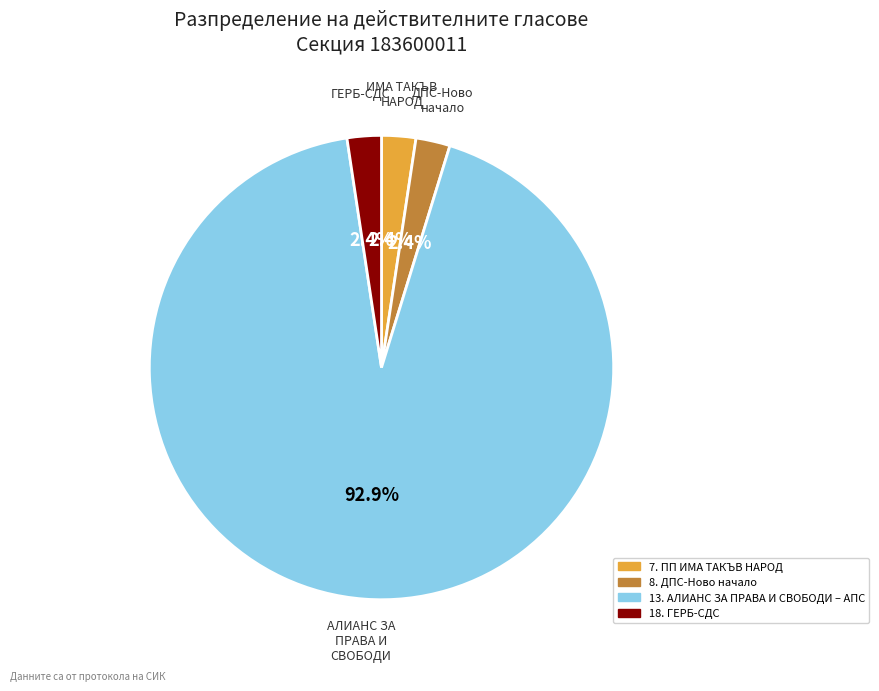

What percentage do 8. ДПС-Ново начало and 7. ПП ИМА ТАКЪВ НАРОД together represent?

4.8%